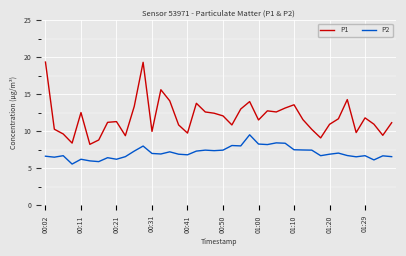

Which series has the largest total across all categories?

P1